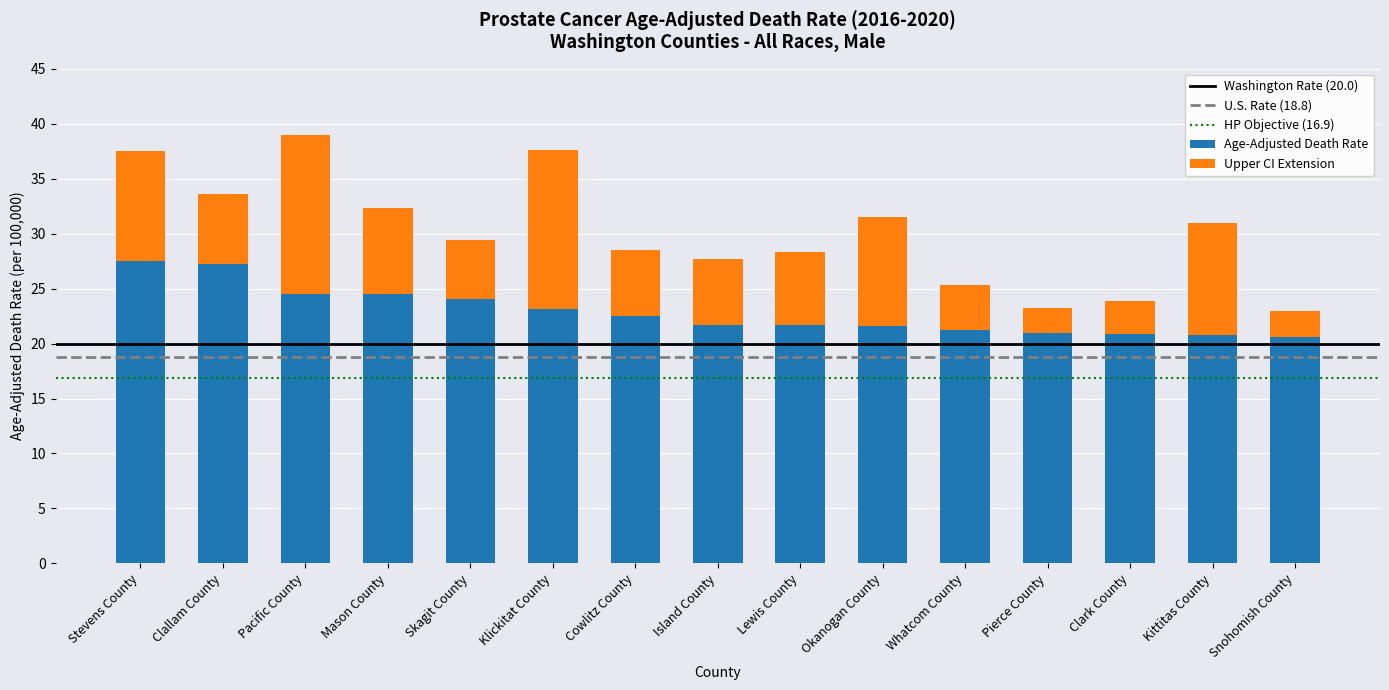

True or false: Age-Adjusted Death Rate has a value of 36.3 at Okanogan County.

False